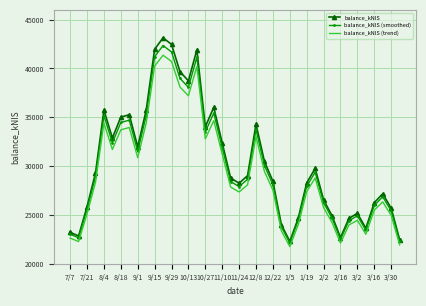

What is the smallest value displayed?

21752.4